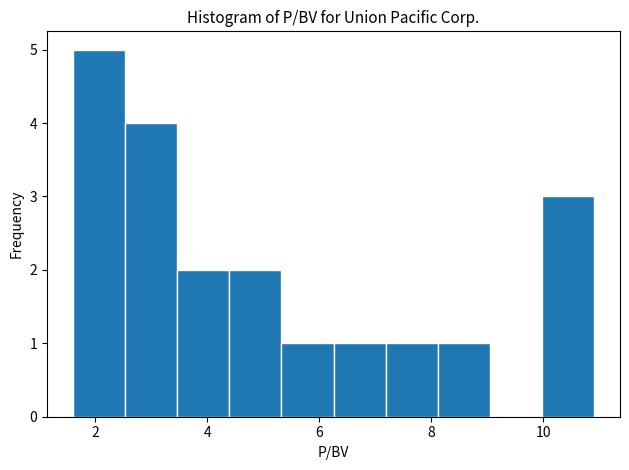

Which range on the x-axis has the tallest bar?

1.6 to 2.6